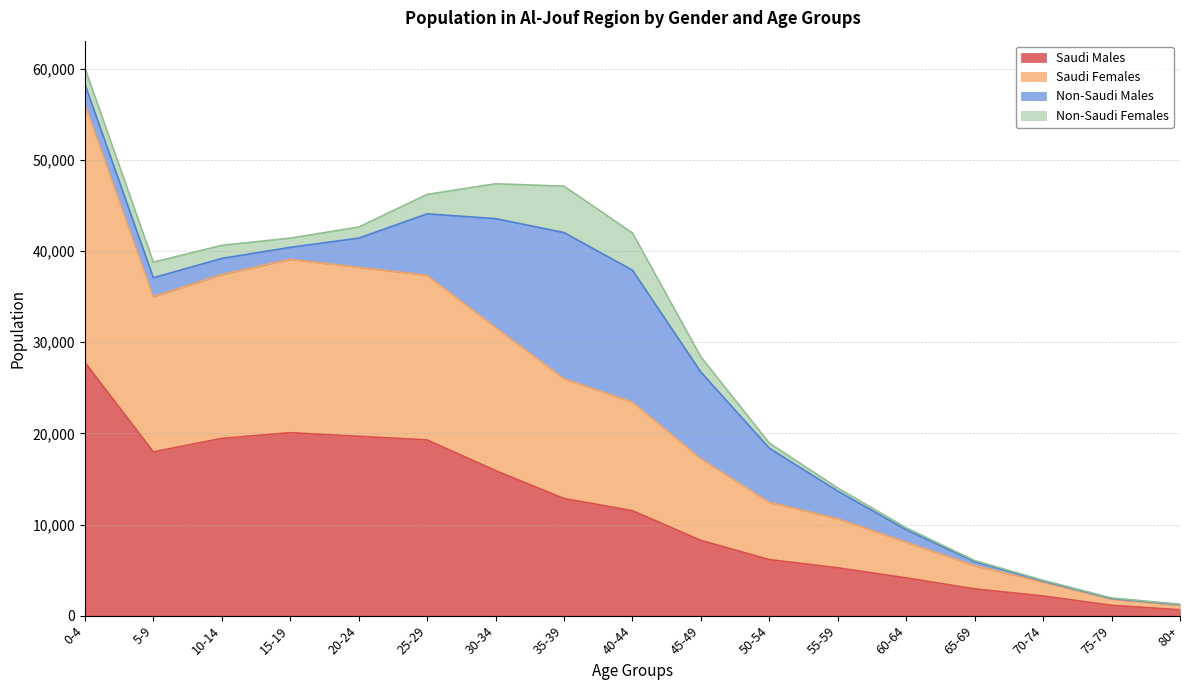

Does the chart have visible grid lines?

Yes